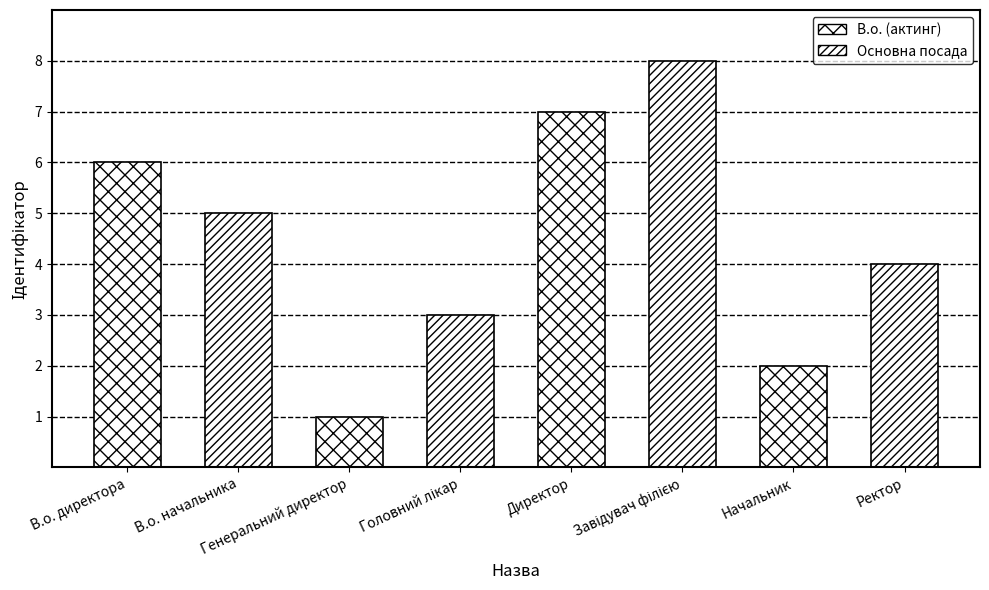

At which label does the data first exceed 5?

В.о. директора